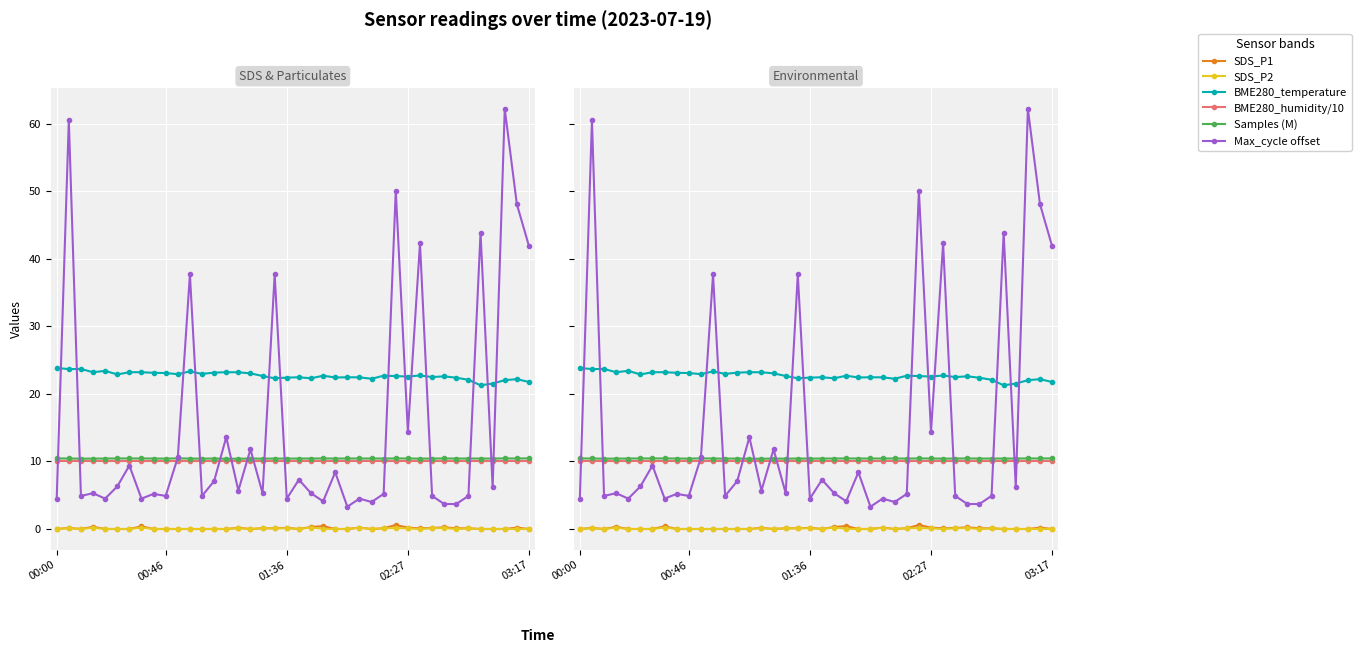

The SDS_P1 series shows 0.1 at 17. True or false?

False